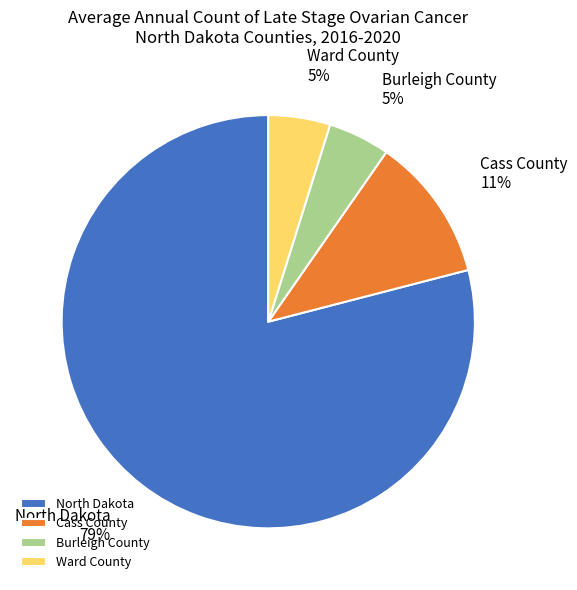

Is the sum of Burleigh County and North Dakota greater than half?

Yes